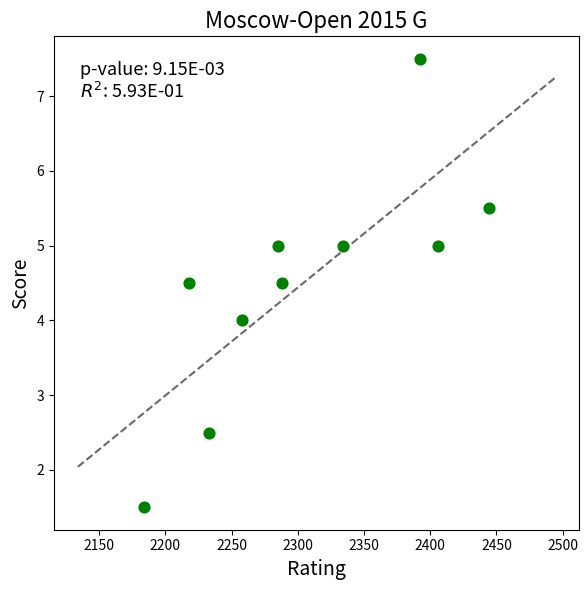

What is the range of X values (max minus min)?

260.0